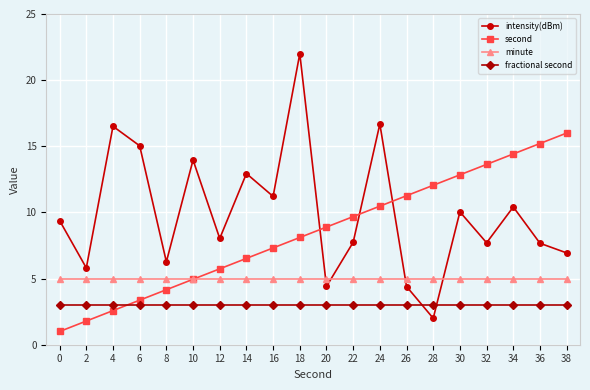

How many data points does each series have?

20